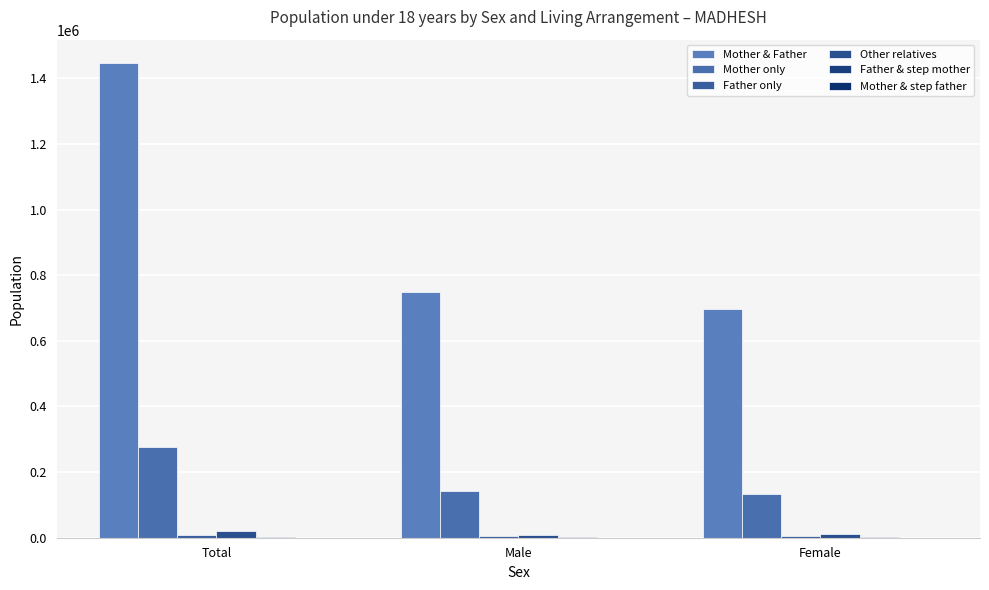

How many groups of bars are there?

3